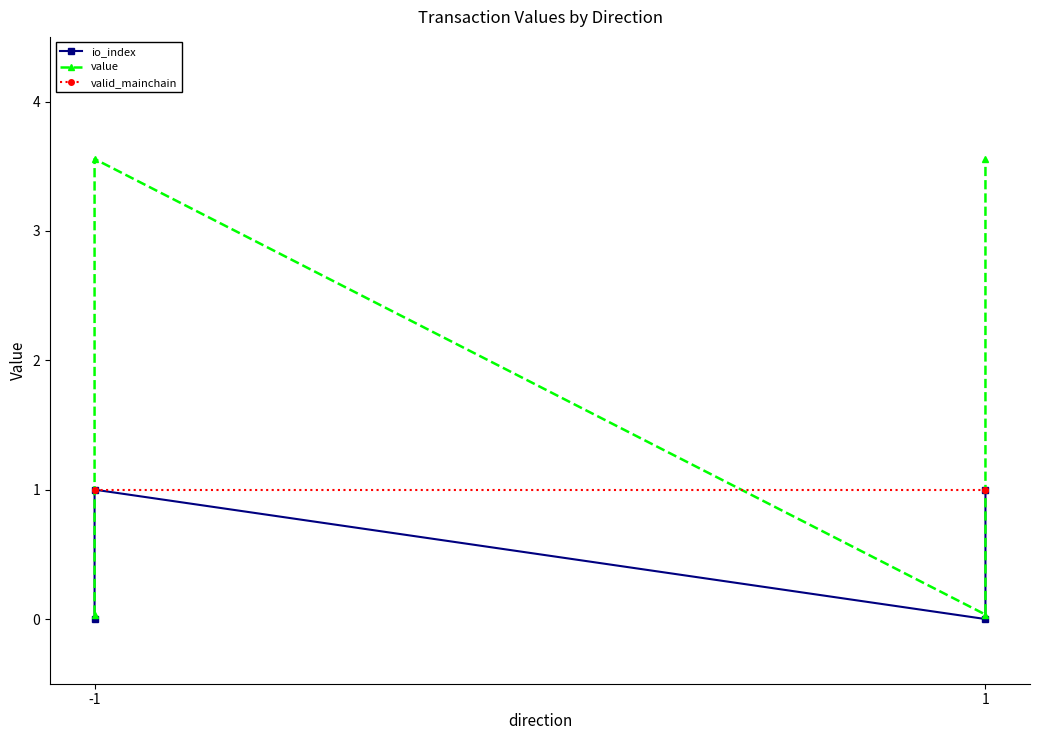

Between -1 and 1, which series saw the biggest shift?

value